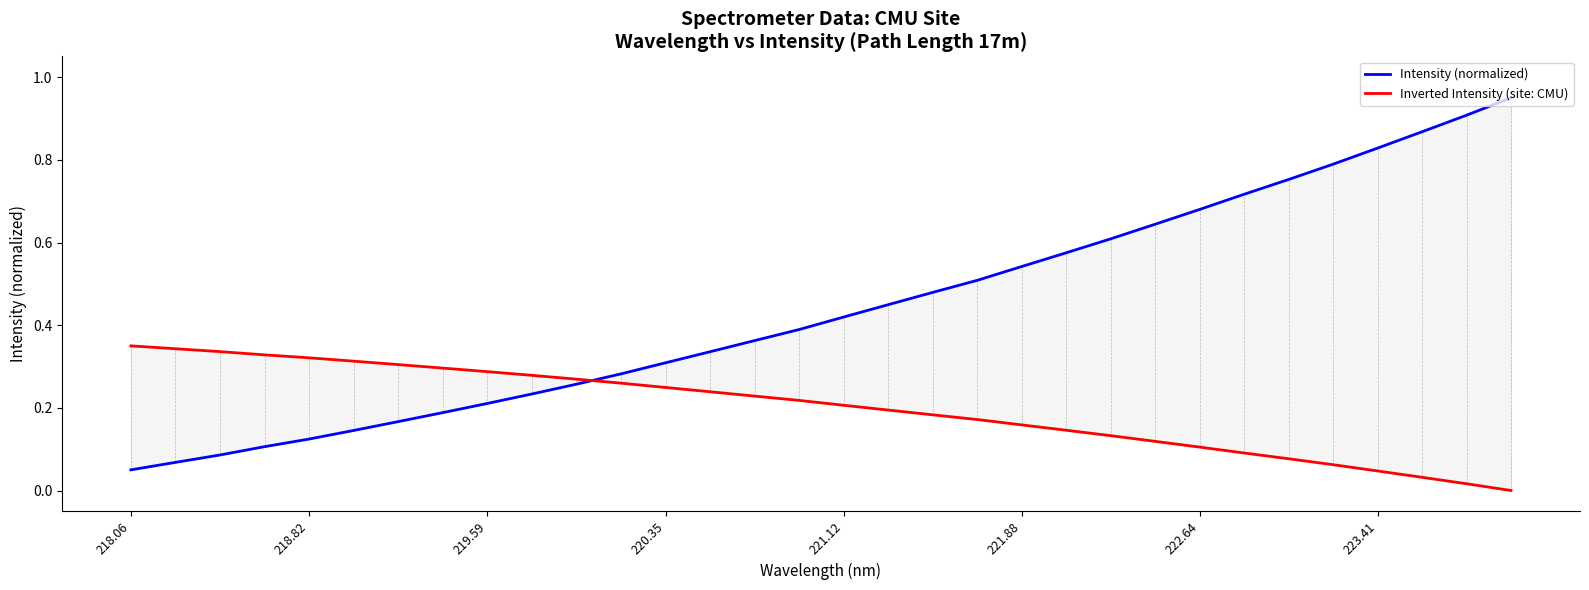

What is the average value of the Inverted Intensity (site: CMU) series?

0.2